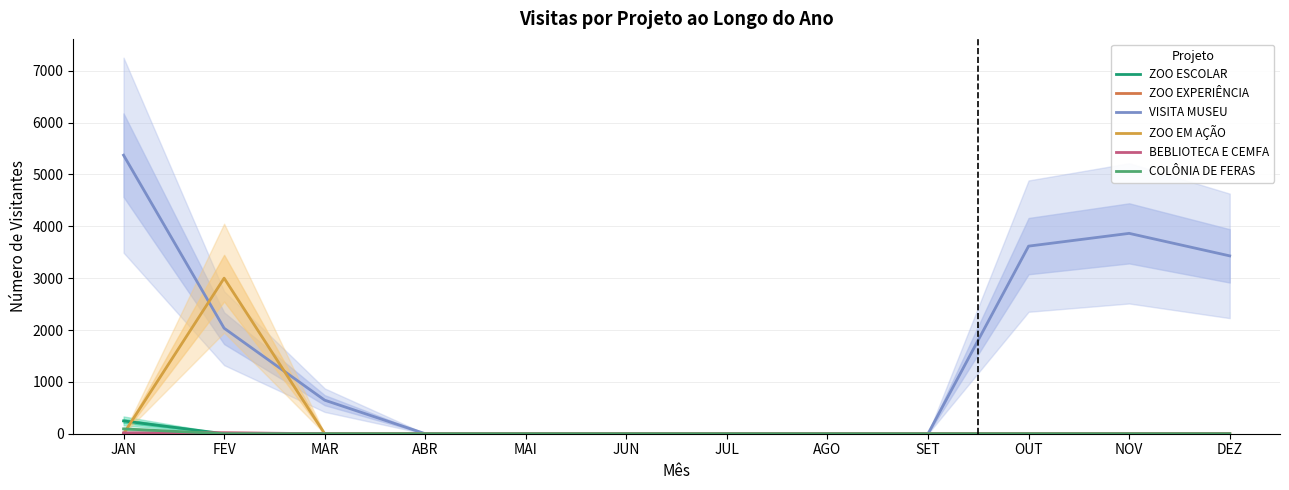

Which category has the lowest value in the BEBLIOTECA E CEMFA series?

MAR